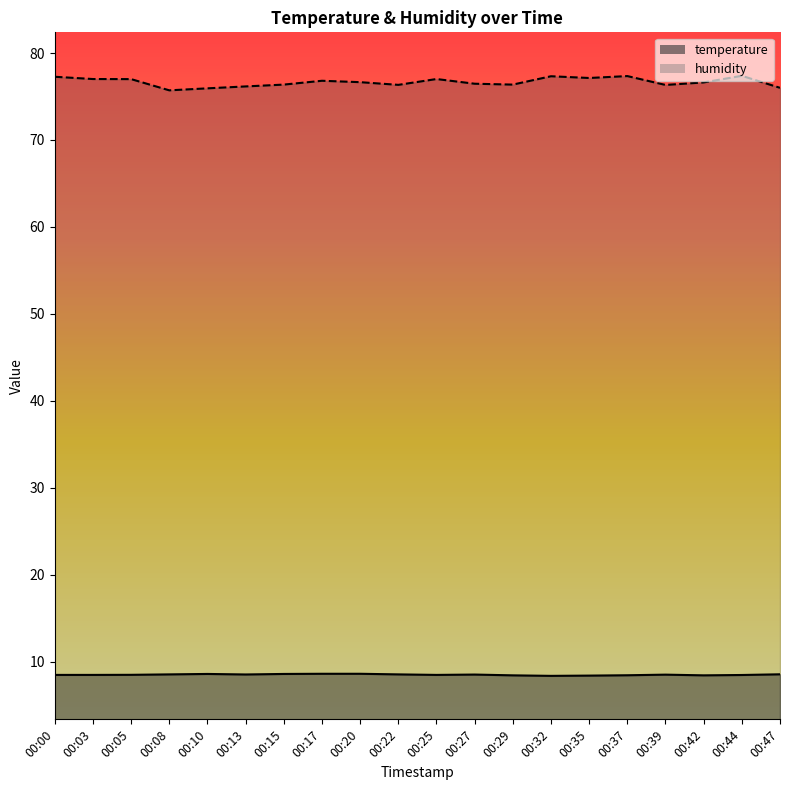

What are all the series names shown in the legend?

temperature, humidity